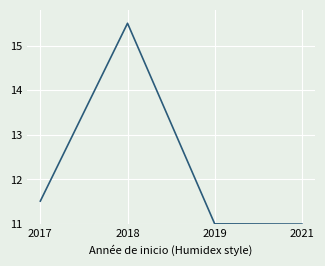

Reading left to right, extract all data points from this chart.

11.5	15.5	11.0	11.0